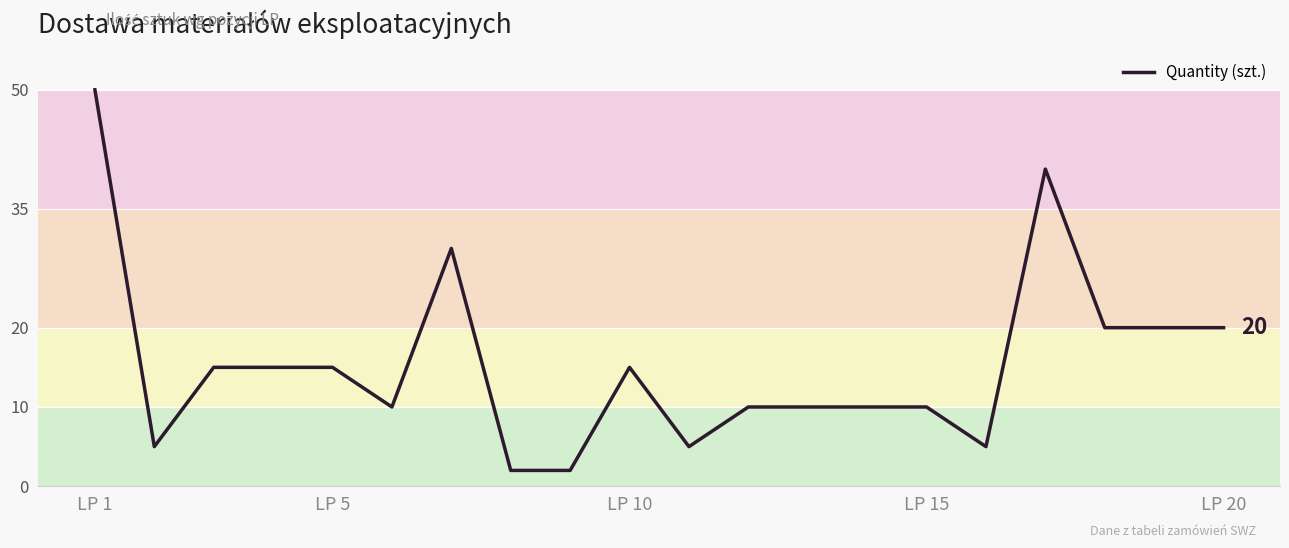

What is the maximum value shown in the chart?

50